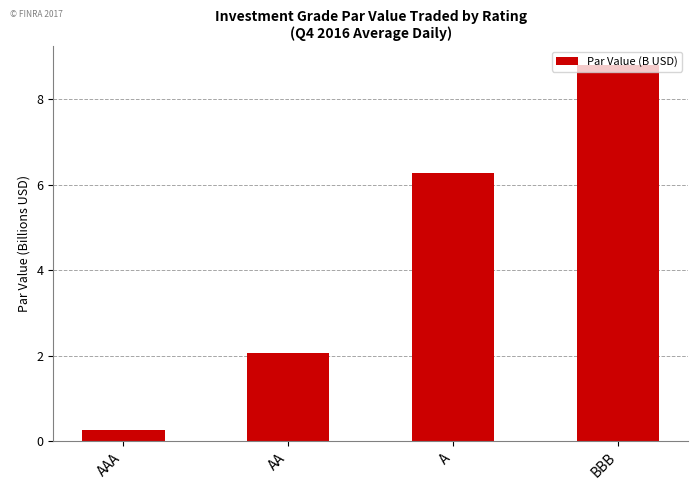

Where is the data nearest to the value 4?

AA